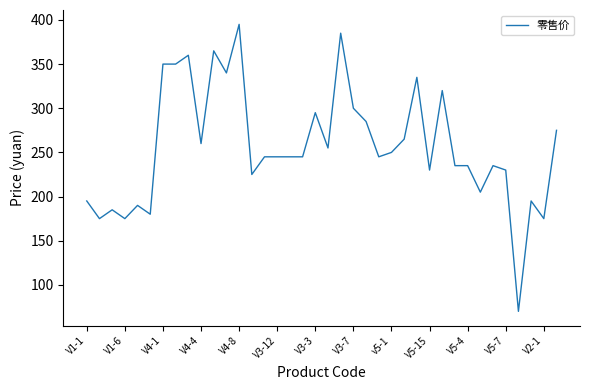

What is the smallest value displayed?

70